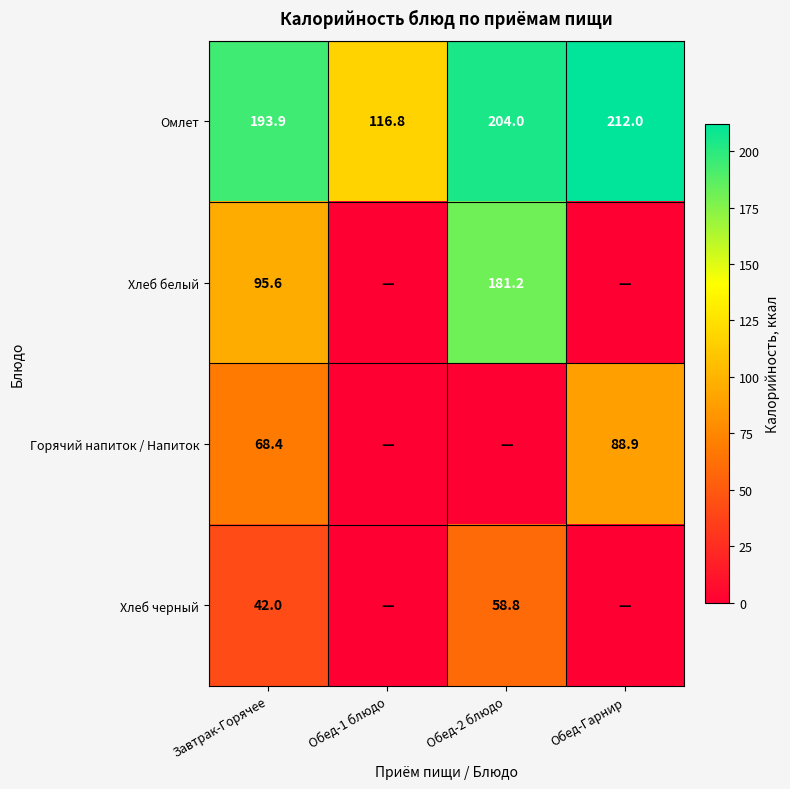

What is the minimum value for Омлет?

116.8